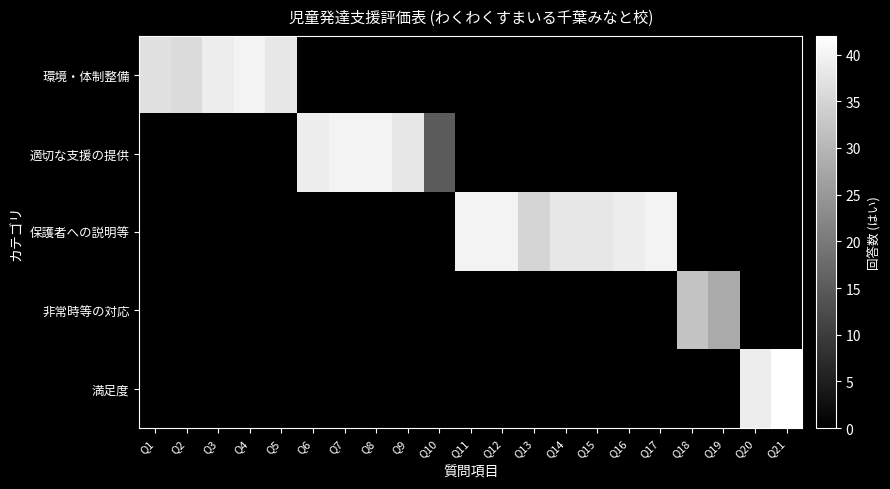

Which series has the largest range (max minus min)?

環境・体制整備